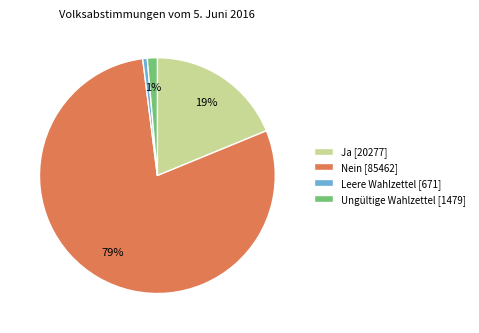

Do Nein and Ja together represent more than half of the pie?

Yes